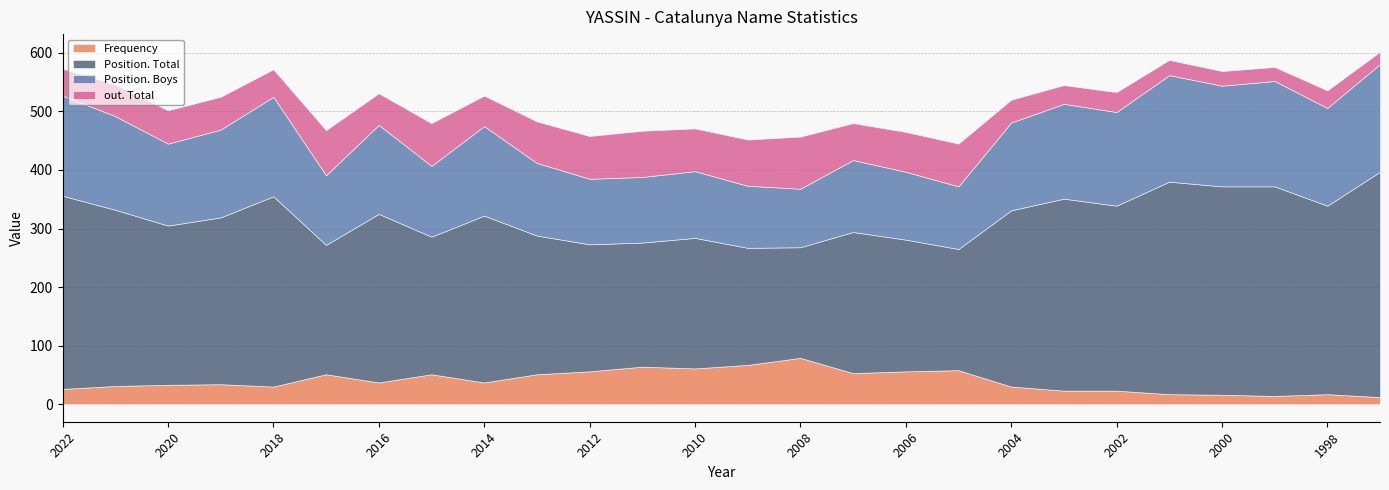

The value of Frequency at 2014 is 50. True or false?

False